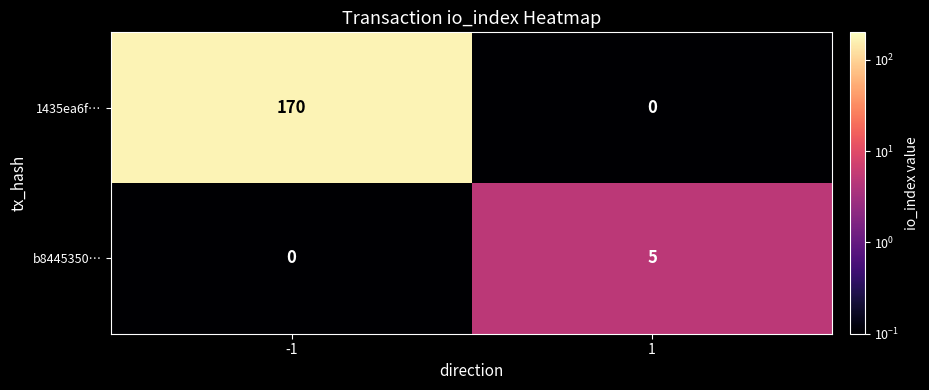

Which series has the largest range (max minus min)?

1435ea6f…